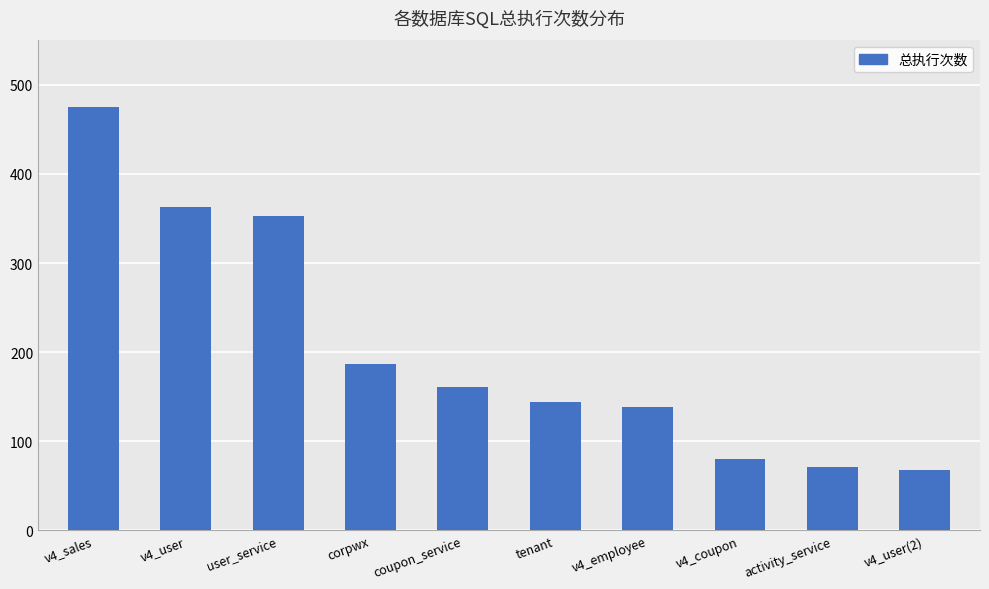

What is the difference between the second highest and minimum values?

295